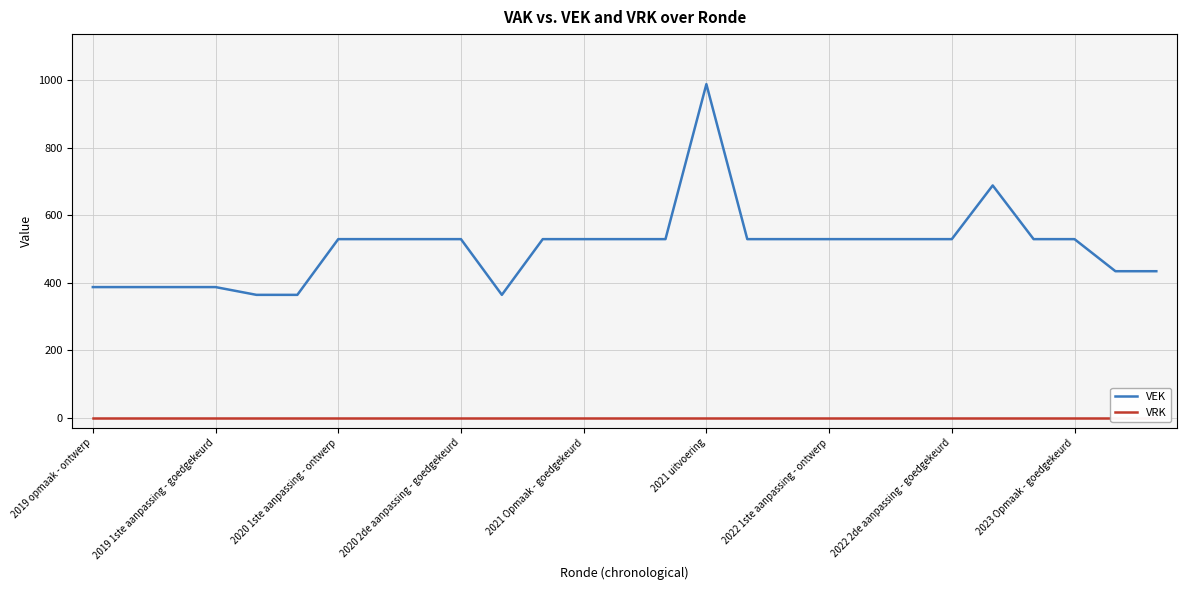

Which category has the highest value in the VEK series?

2021 uitvoering